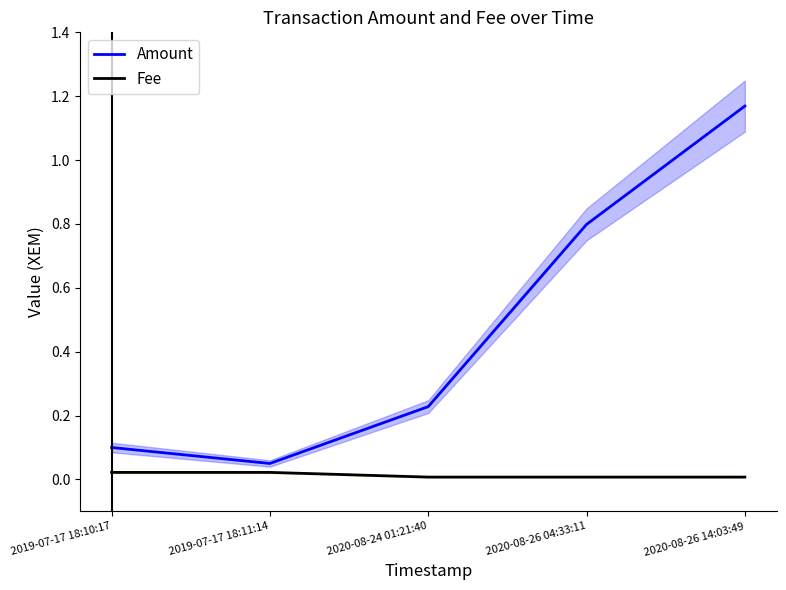

The Amount series shows 0.1 at 2019-07-17 18:11:14. True or false?

True